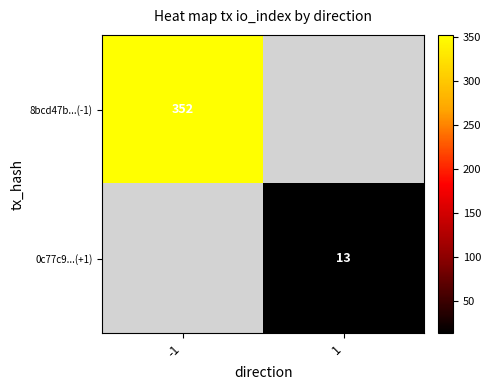

The 8bcd47b...(-1) series shows 612 at -1. True or false?

False